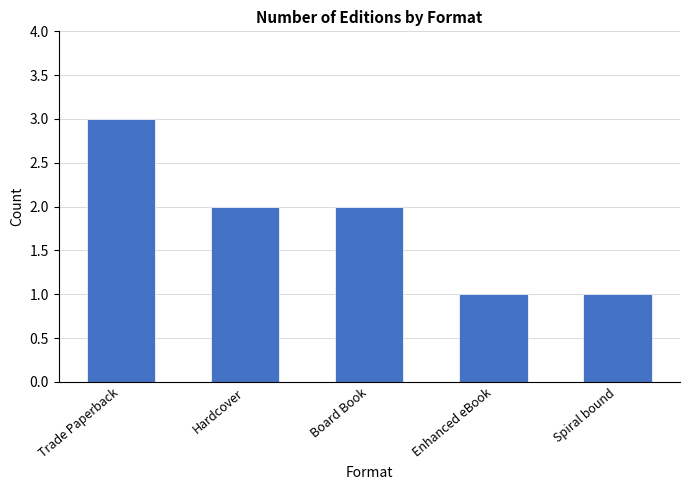

What is the ratio of the value at Spiral bound to the value at Board Book?

0.5